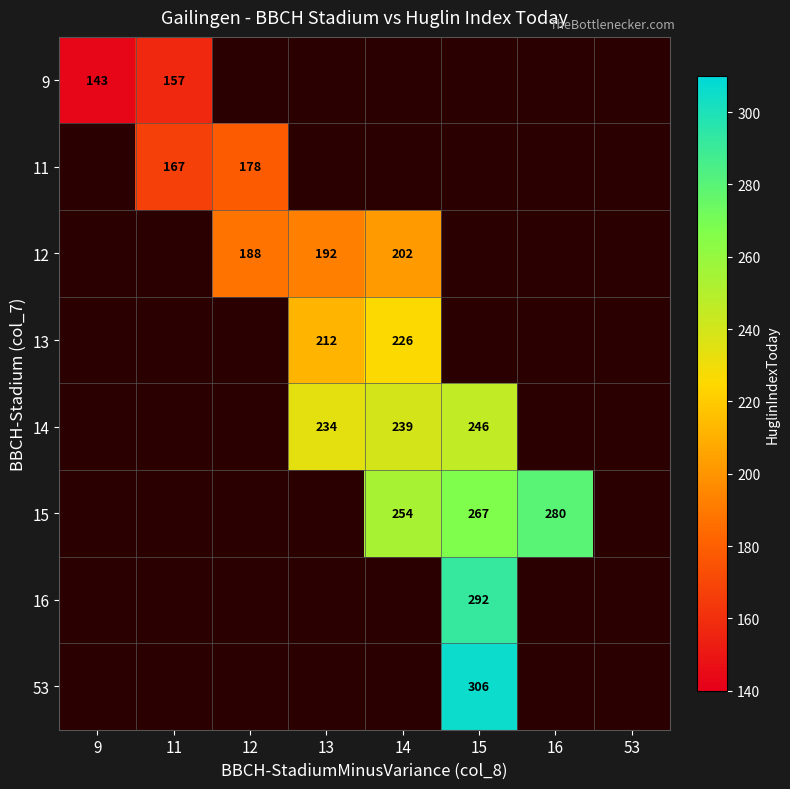

Is it true that 14 equals 239 at 14?

True